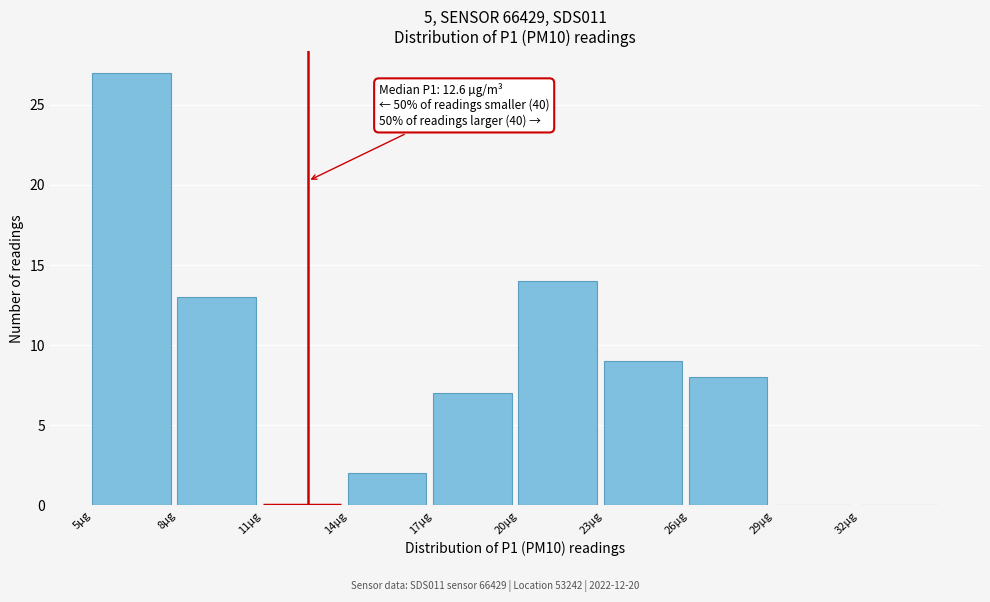

Which range on the x-axis has the tallest bar?

5 to 8